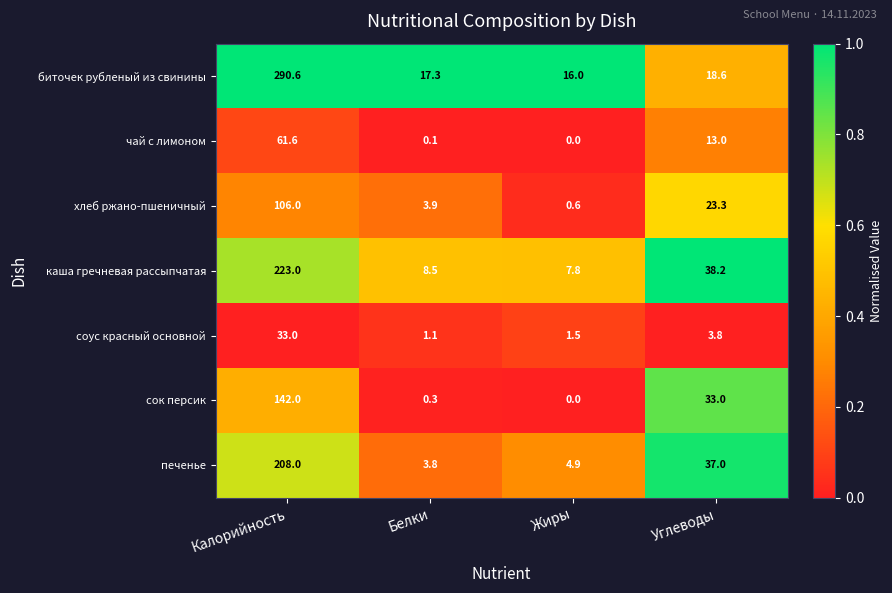

At which category is the sum across all series the highest?

Калорийность